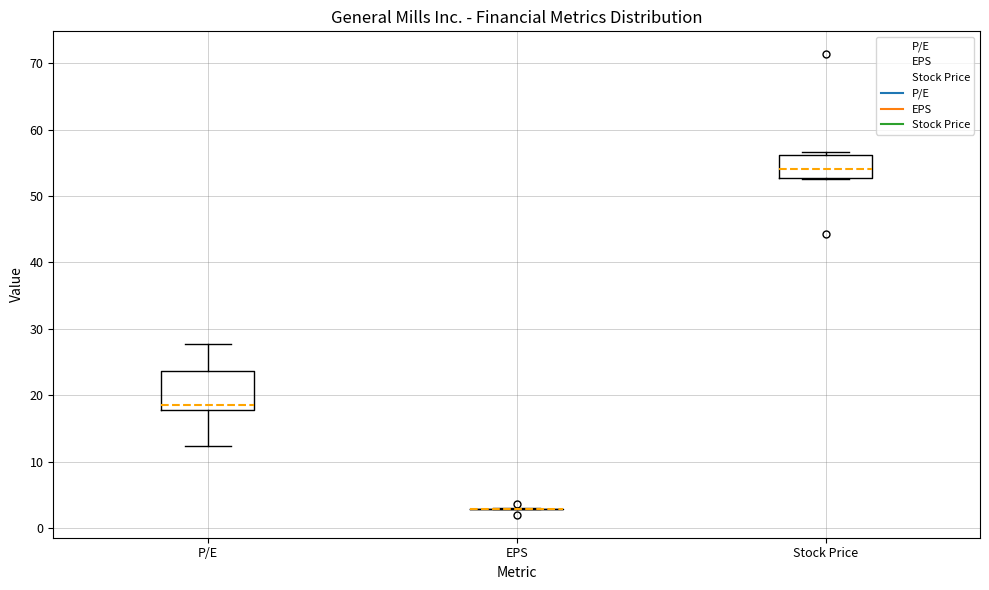

Comparing the boxes themselves (not the whiskers), which one is the tallest?

P/E